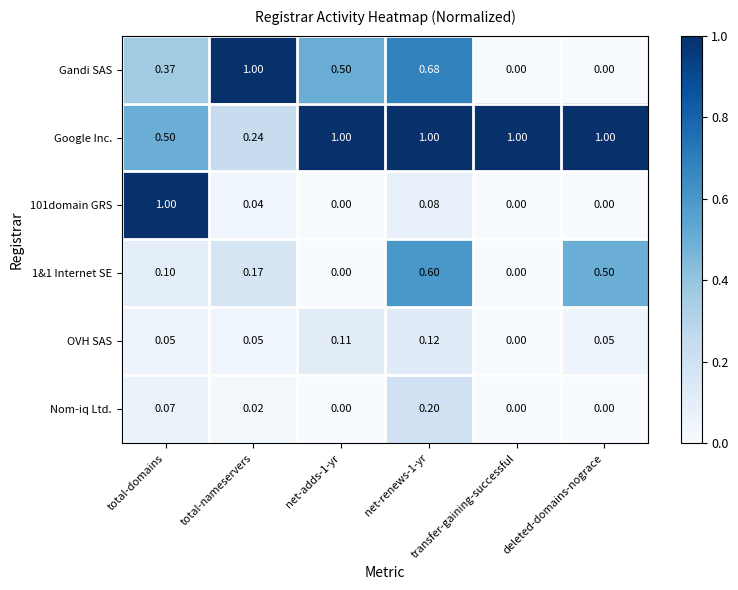

How many values in Gandi SAS are above zero?

4